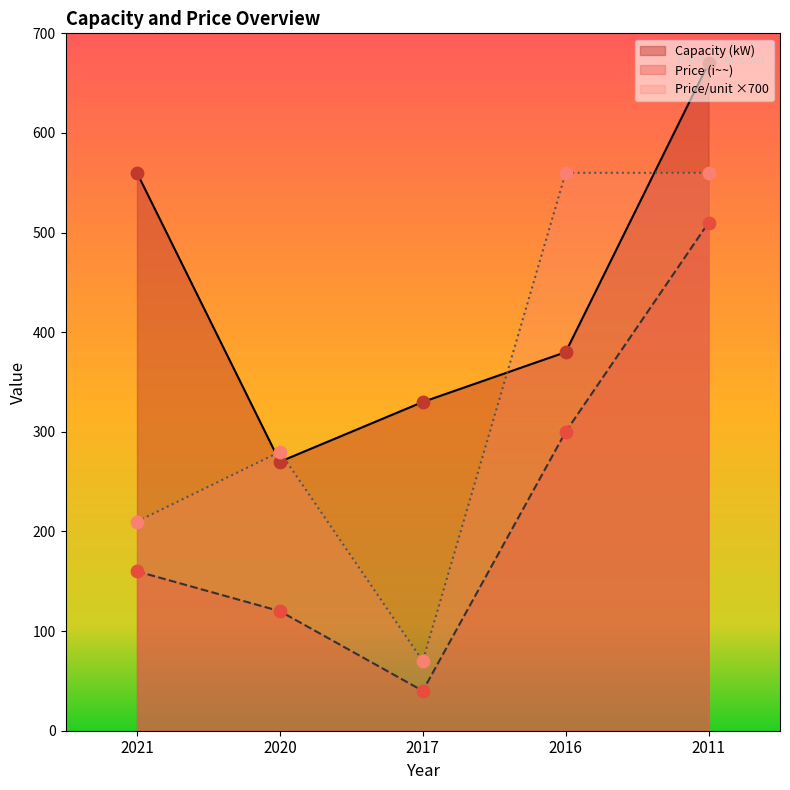

What is the total value across all series at 2020?

670